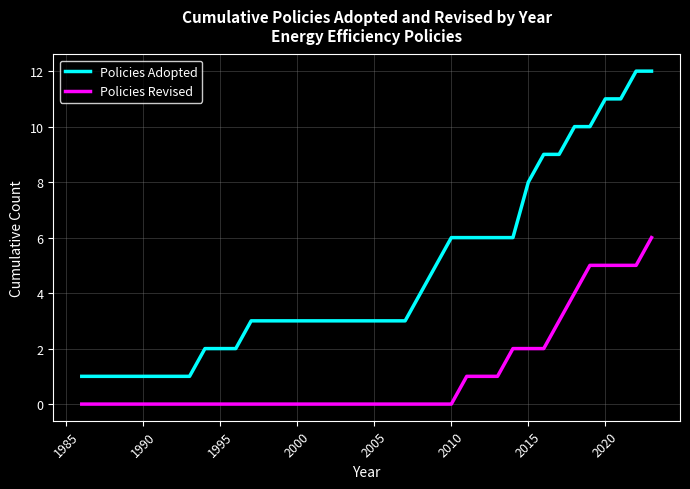

What is the maximum value shown in the chart?

12